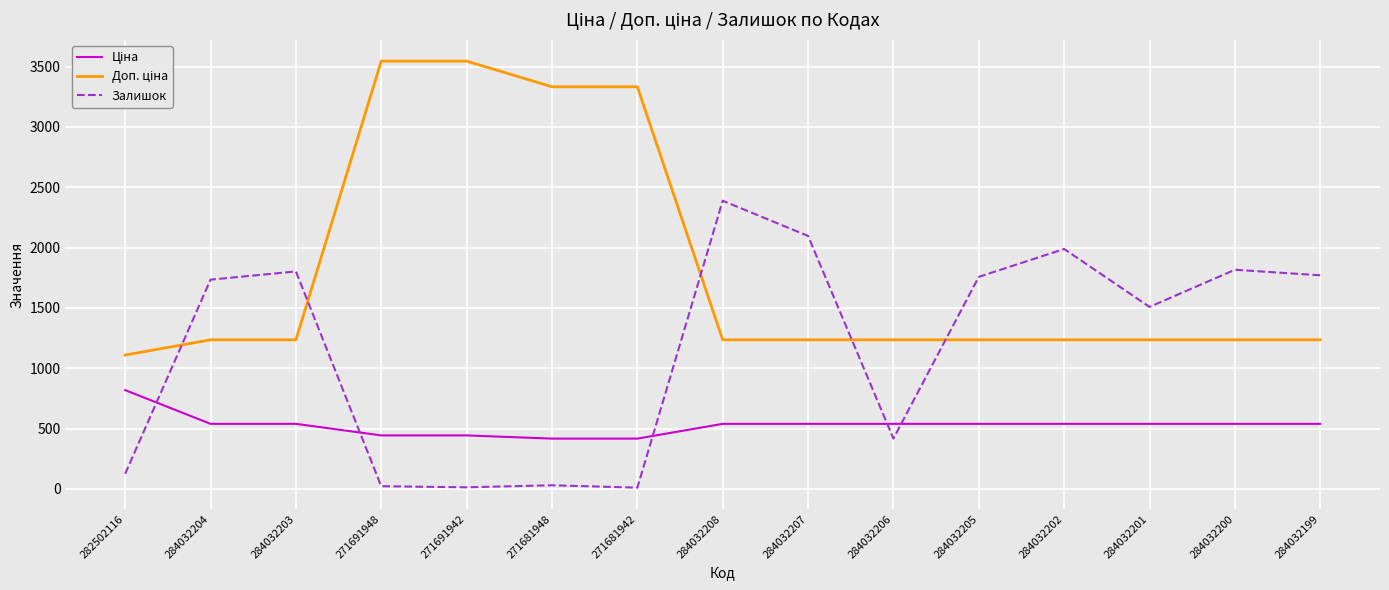

What is the highest value of the Залишок series?

2388.0